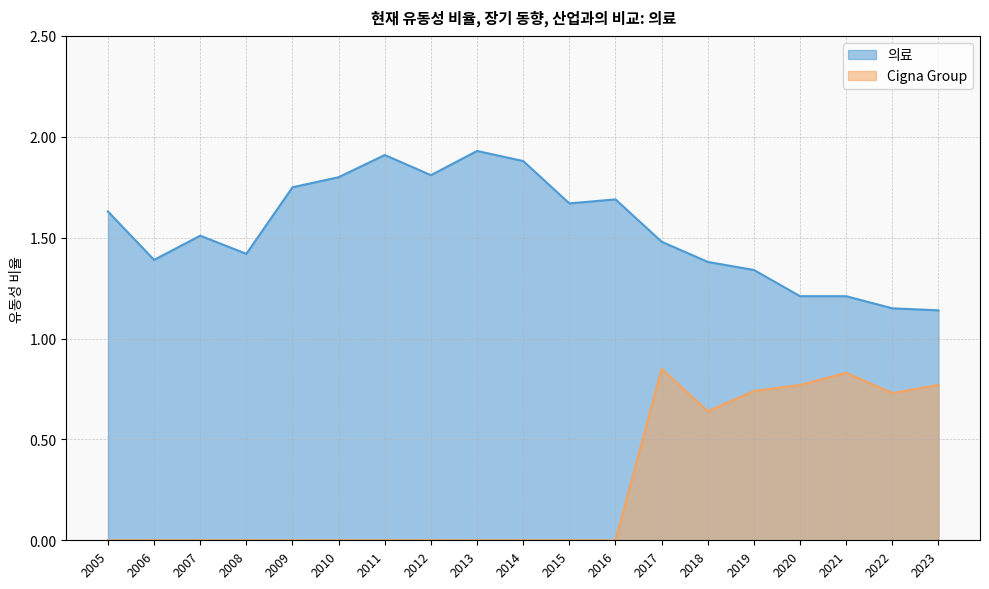

What is the maximum value shown in the chart?

1.9